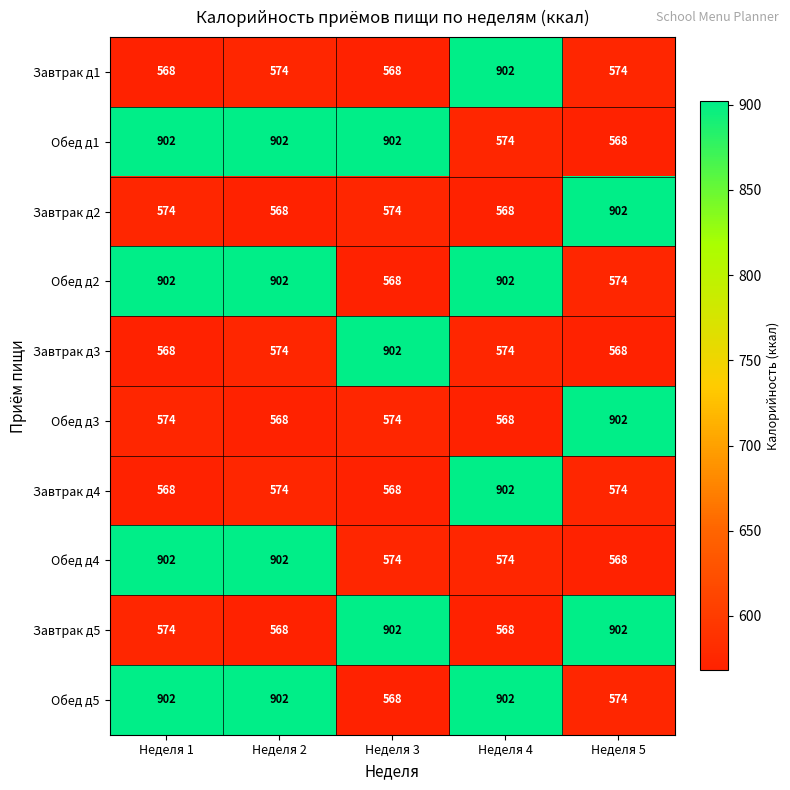

What is the spread (max minus min) of values at Неделя 4?

334